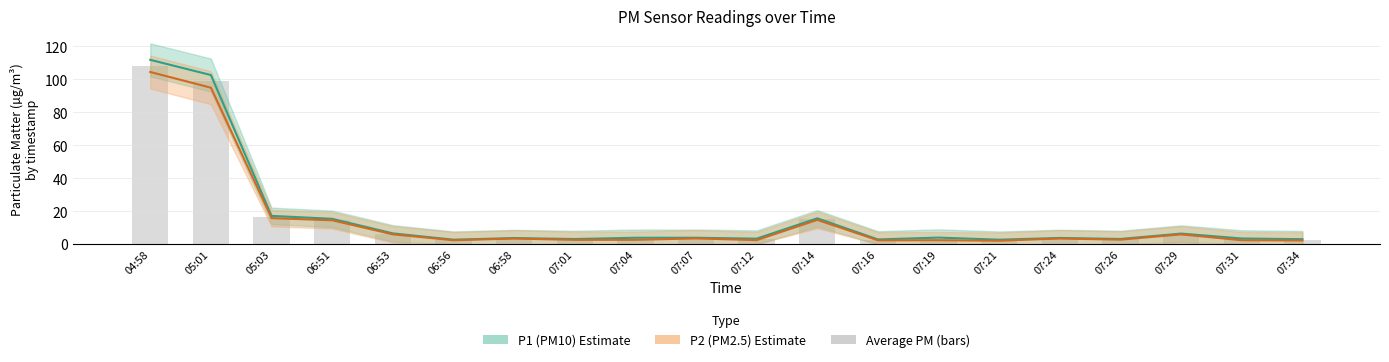

What is the label of the 9th bar from the right?

07:14